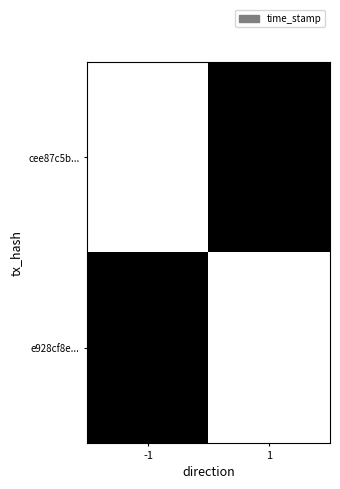

Which category has the lowest value across all series?

1